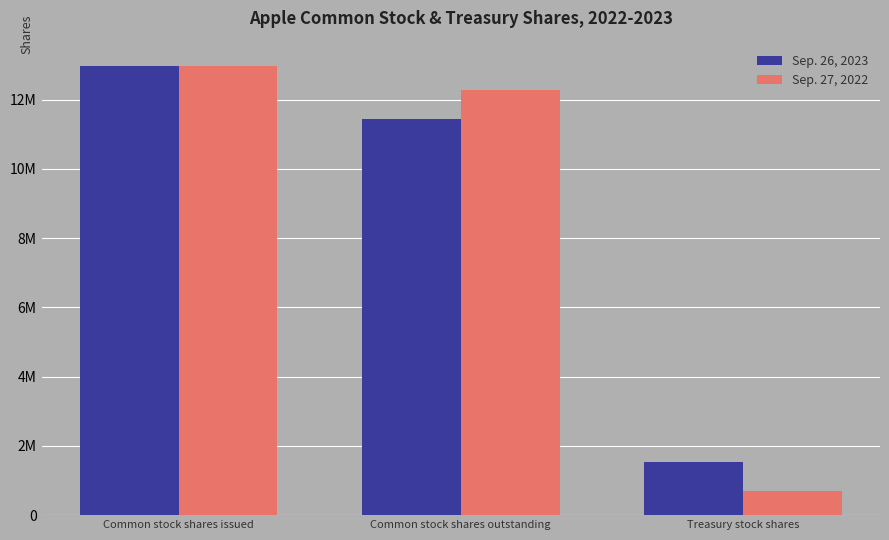

At how many categories does at least one series exceed 796945?

3